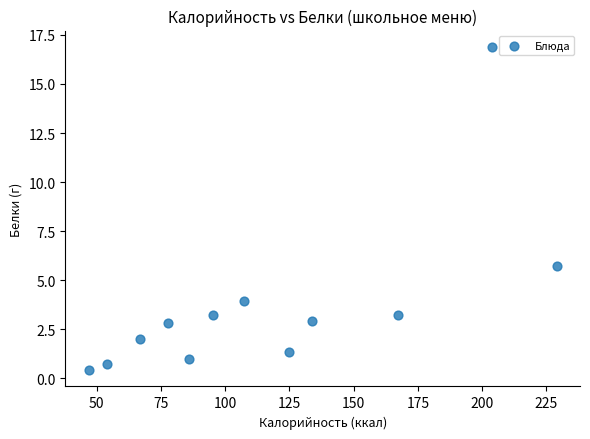

What Y value in the scatter plot is closest to 8?

5.7